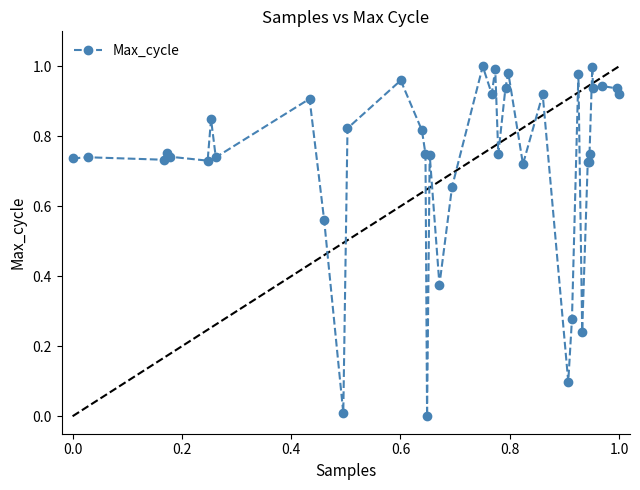

True or false: the data has more than 1 interior local peaks.

True